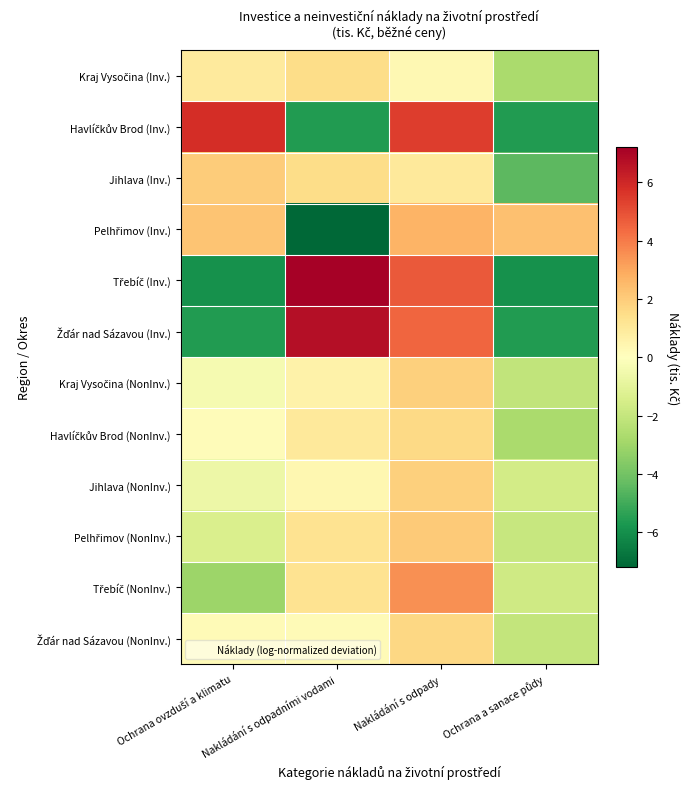

At how many categories does at least one series exceed 2?

4